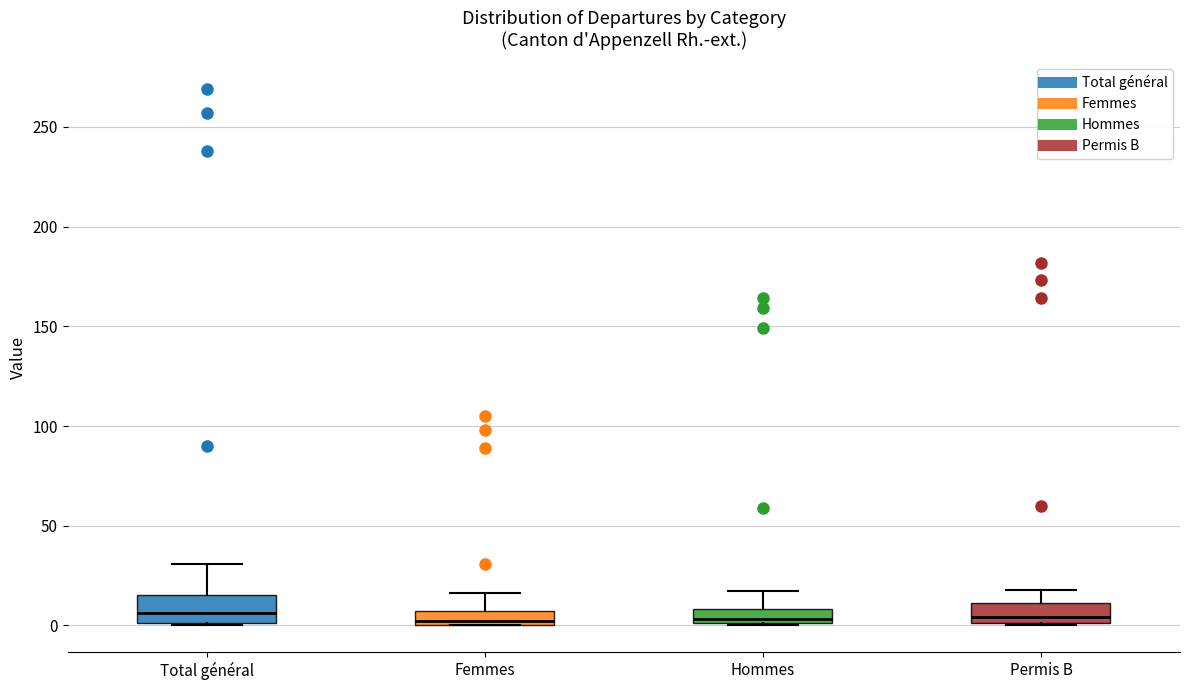

Where is the lower edge of the box for Permis B on the y-axis? The values are not printed on the chart, so give them approximately, as read against the axis.

0